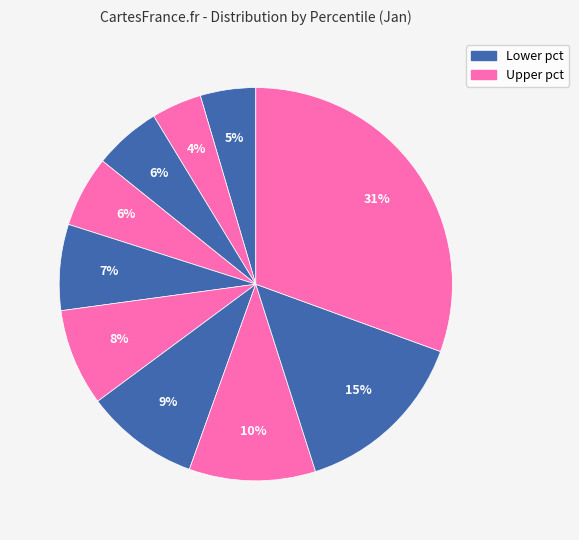

Is there a majority slice in this chart?

No